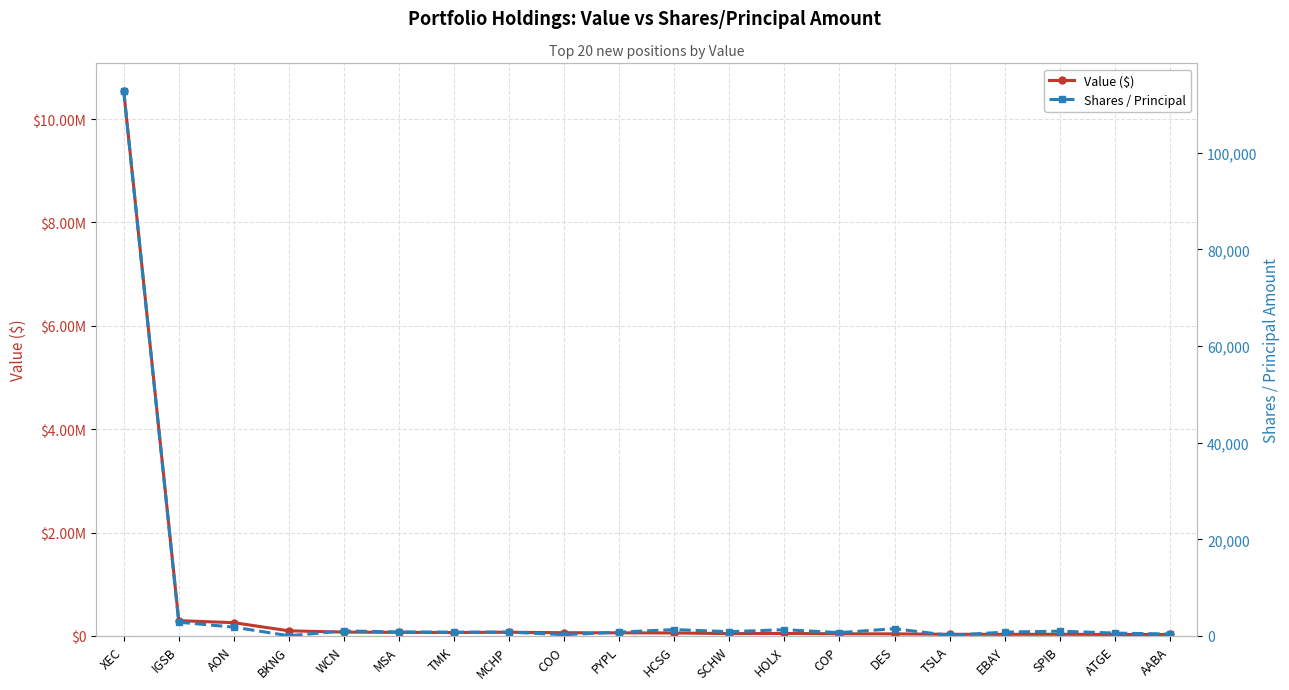

Rank the series at TMK from lowest to highest value.

Shares / Principal, Value ($)